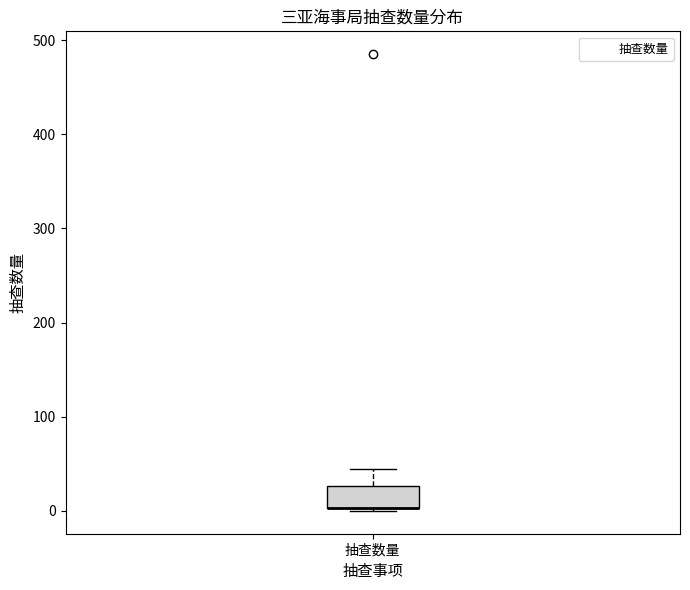

Transcribe this box plot: give where the median line is, the range the box spans, and where the two whiskers end, as read against the y-axis. The values are not printed on the chart, so give them approximately, as read against the axis.

median 0 (drawn on the box's lower edge), box 0 to 30, whiskers 0 to 50